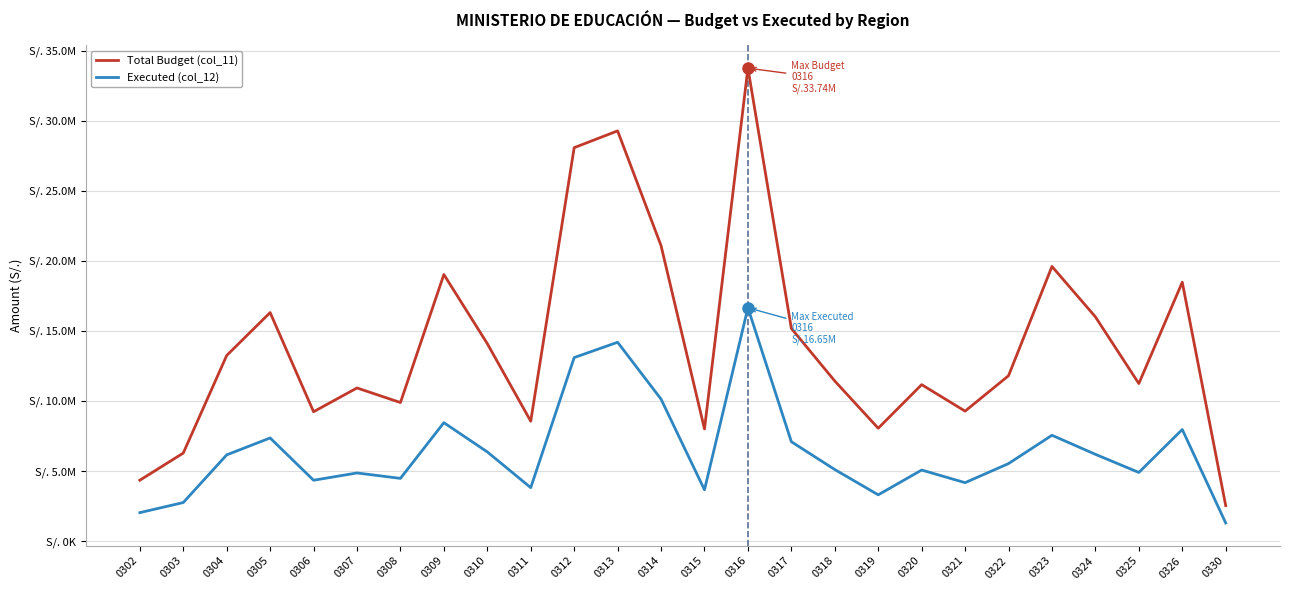

What are all the series names shown in the legend?

Total Budget (col_11), Executed (col_12)